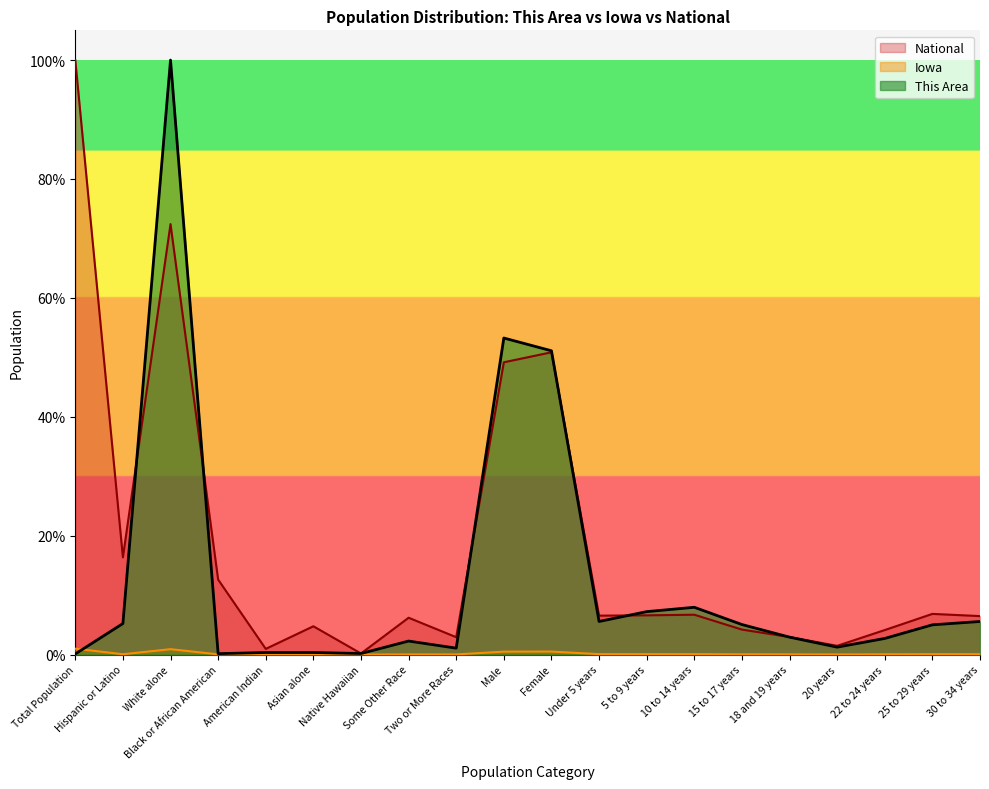

Which category has the lowest value in the This Area series?

Total Population